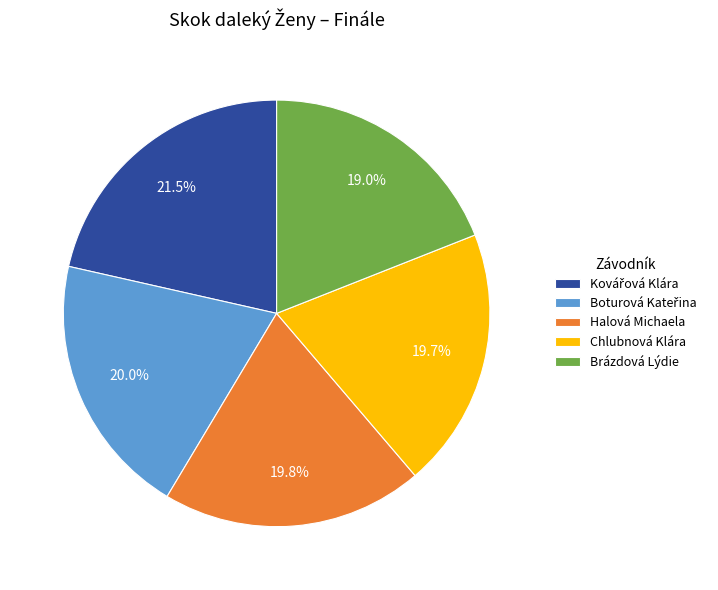

Combined, what portion of the pie is Brázdová Lýdie and Halová Michaela?

38.8%